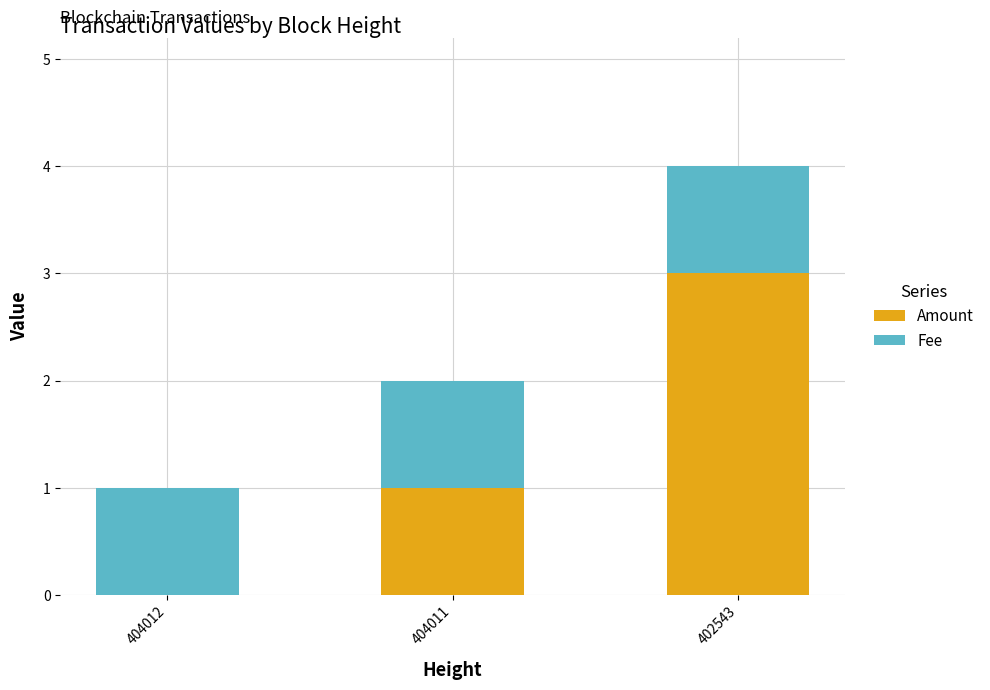

What is the highest value of the Amount series?

3